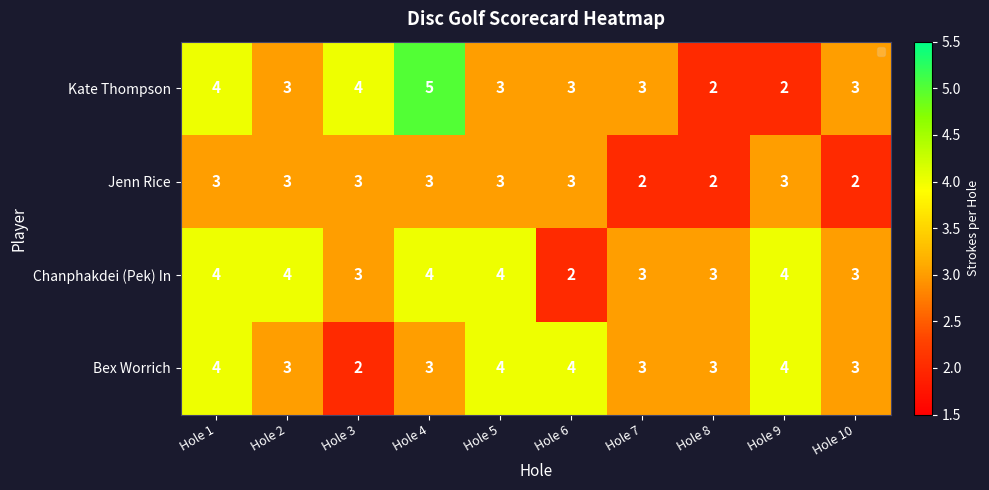

What is the total value across all series at Hole 3?

12